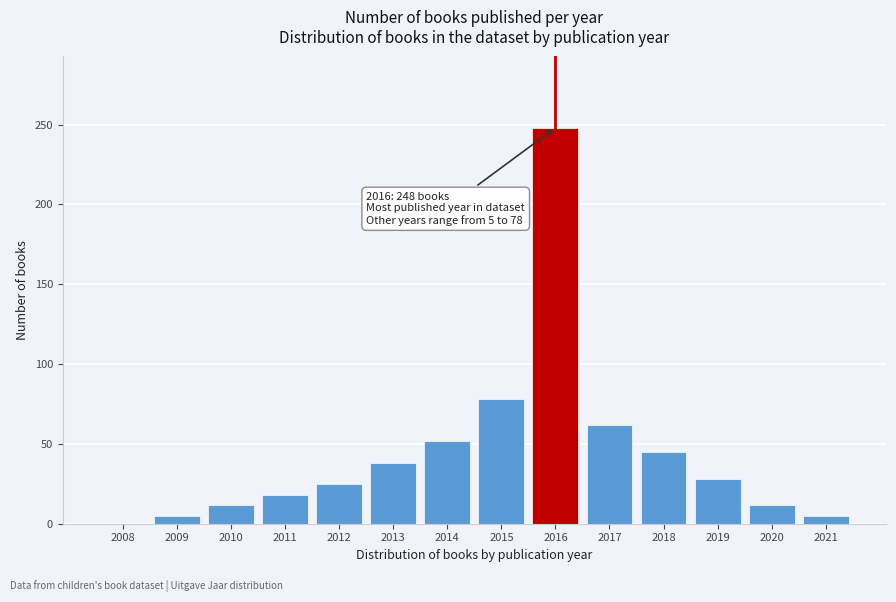

Reading left to right, list all the values displayed in this chart.

2008=0	2009=5	2010=12	2011=18	2012=25	2013=38	2014=52	2015=78	2016=248	2017=62	2018=45	2019=28	2020=12	2021=5